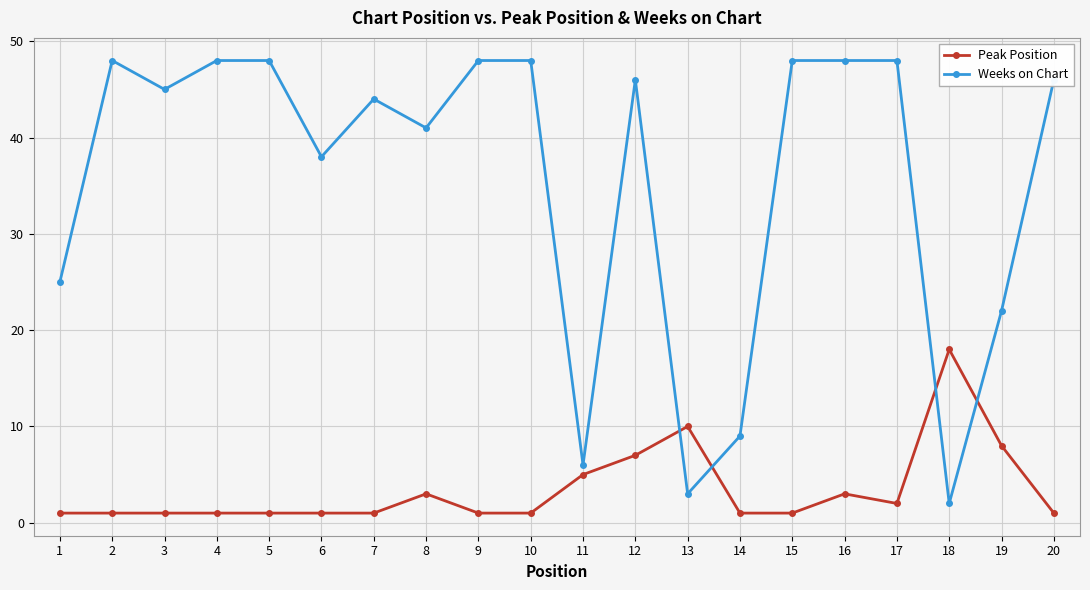

Reading left to right, transcribe all the data shown in this chart.

Peak Position: 1=1	2=1	3=1	4=1	5=1	6=1	7=1	8=3	9=1	10=1	11=5	12=7	13=10	14=1	15=1	16=3	17=2	18=18	19=8	20=1
Weeks on Chart: 1=25	2=48	3=45	4=48	5=48	6=38	7=44	8=41	9=48	10=48	11=6	12=46	13=3	14=9	15=48	16=48	17=48	18=2	19=22	20=46